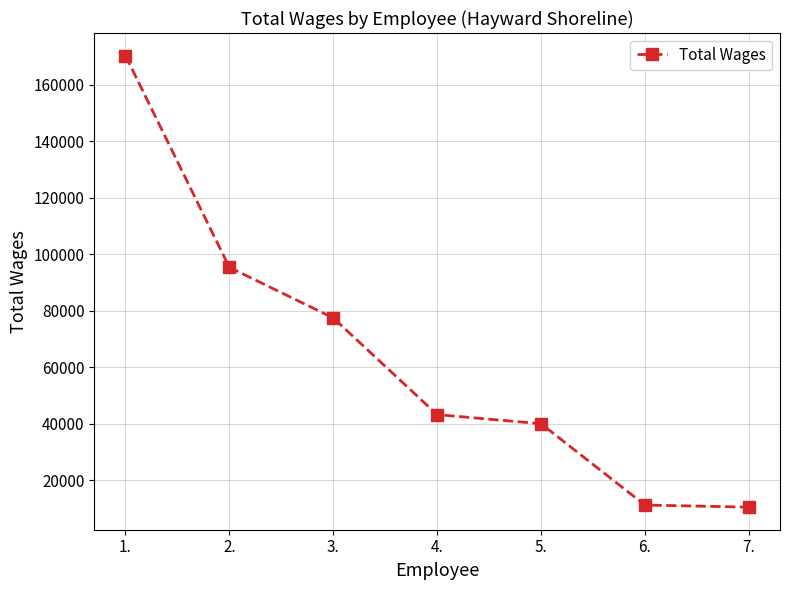

Reading left to right, what are all the values shown in this chart?

170246	95296	77386	43164	39935	11148	10408